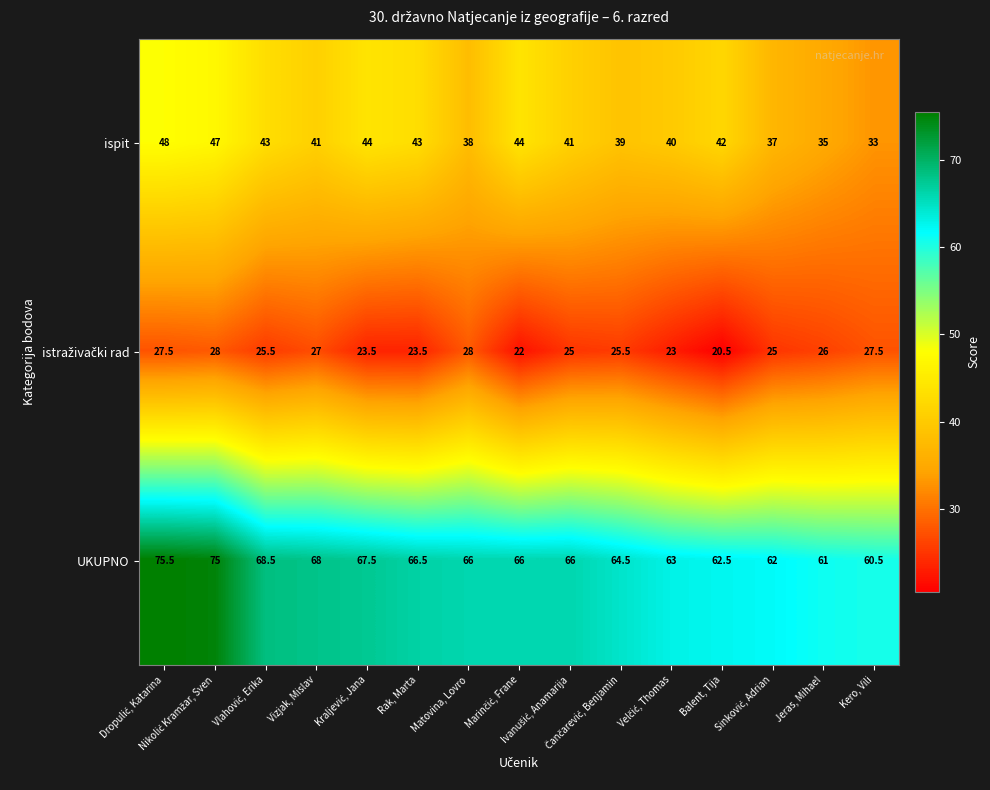

What is the minimum value shown in the chart?

20.5